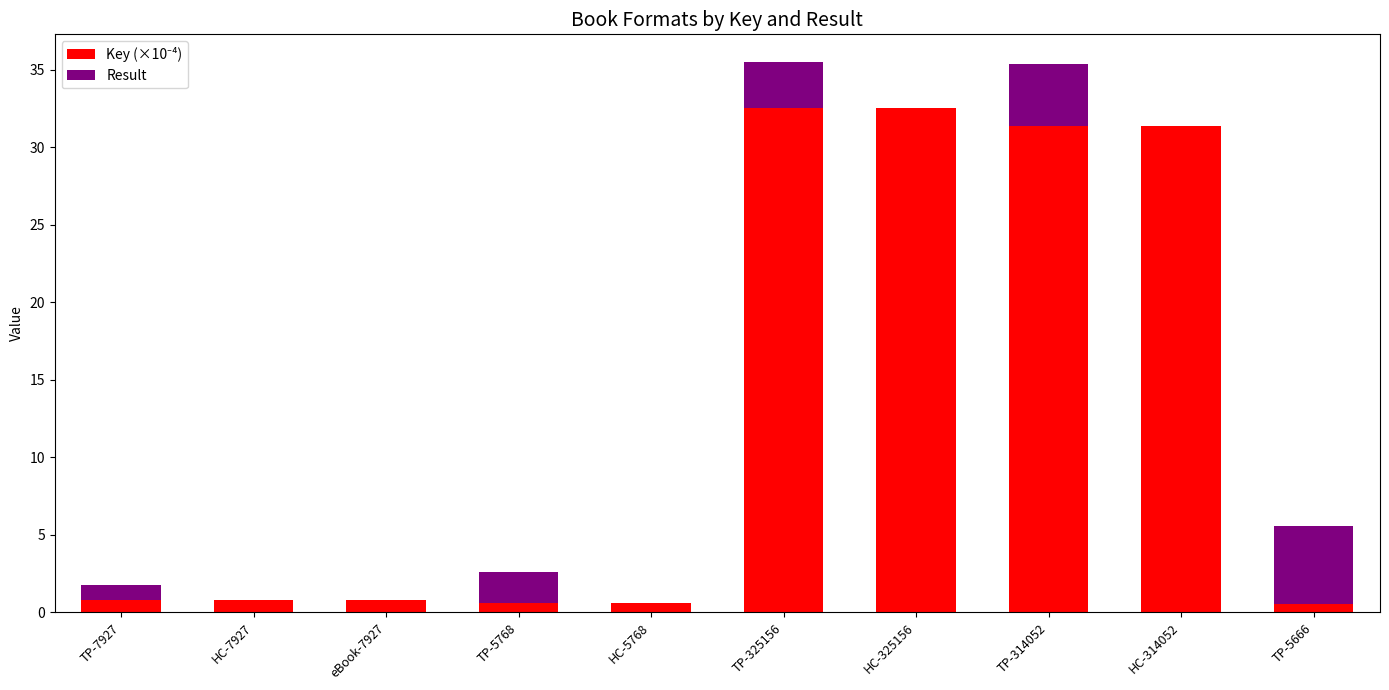

Which series has the largest range (max minus min)?

Key (×10⁻⁴)